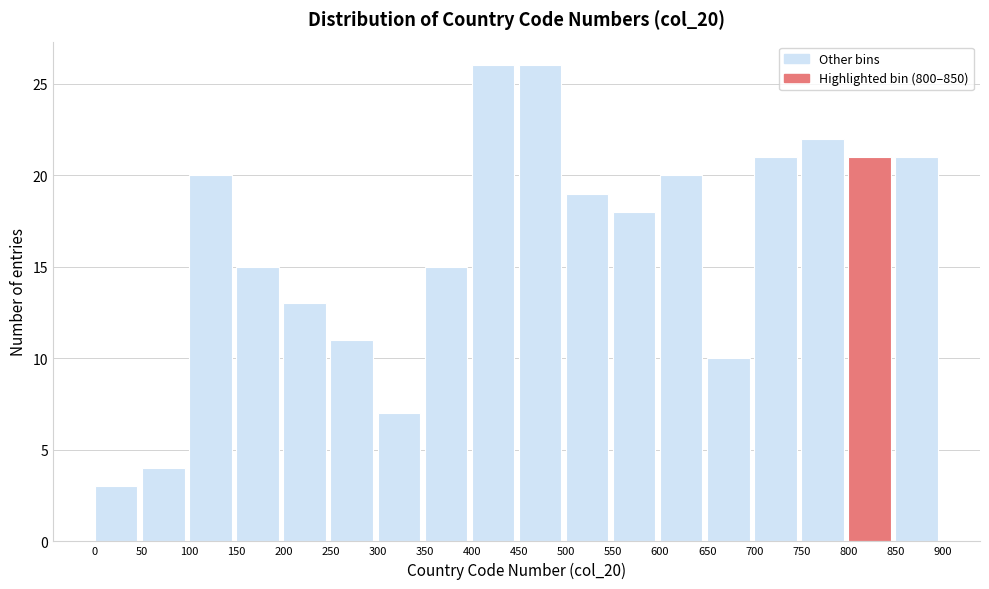

Reading left to right, list every bar in this chart as the range it spans on the x-axis followed by its height. The values are not printed on the chart, so give them approximately, as read against the axis.

0 to 50: 3
50 to 100: 4
100 to 150: 20
150 to 200: 15
200 to 250: 13
250 to 300: 11
300 to 350: 7
350 to 400: 15
400 to 450: 26
450 to 500: 26
500 to 550: 19
550 to 600: 18
600 to 650: 20
650 to 700: 10
700 to 750: 21
750 to 800: 22
800 to 850: 21
850 to 900: 21